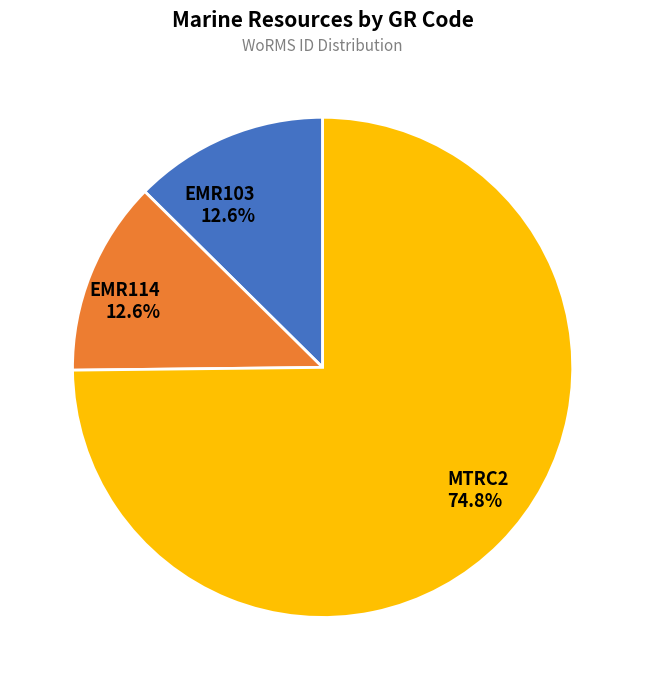

Do EMR114 and MTRC2 together represent more than half of the pie?

Yes